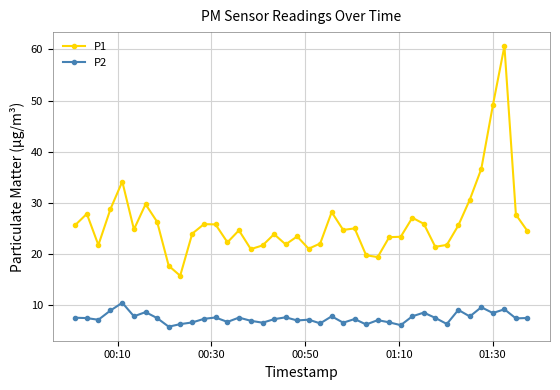

True or false: P1 and P2 intersect in this chart.

False